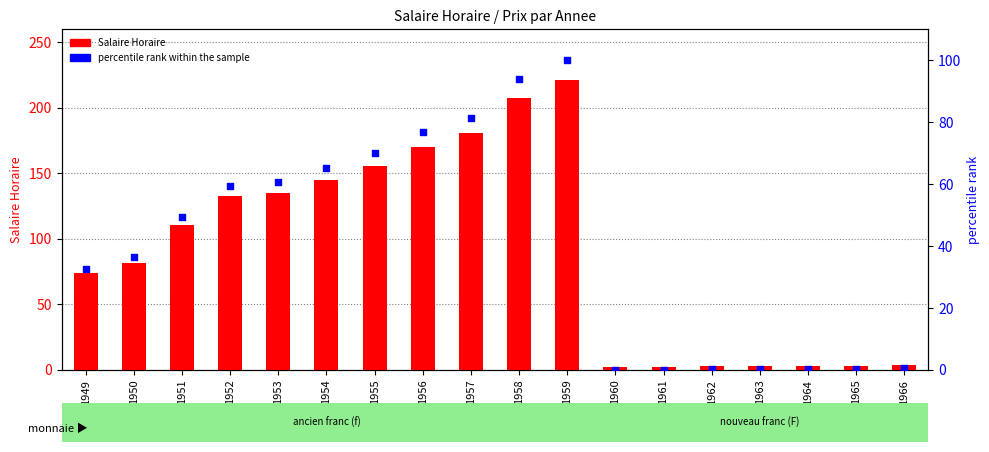

Is the value of Salaire Horaire at 1965 greater than the value of percentile rank within the sample at 1956?

No